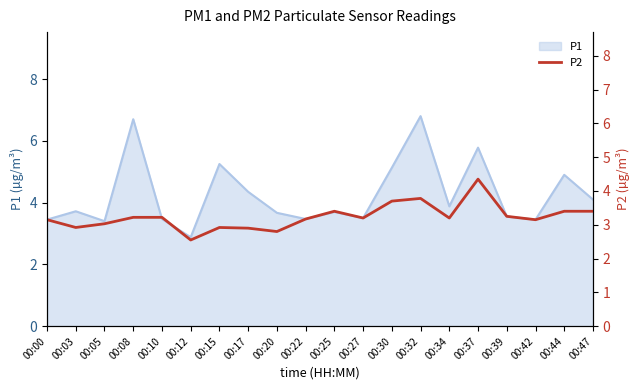

How many interior local valleys (lower than both neighbors) does the data have?

6